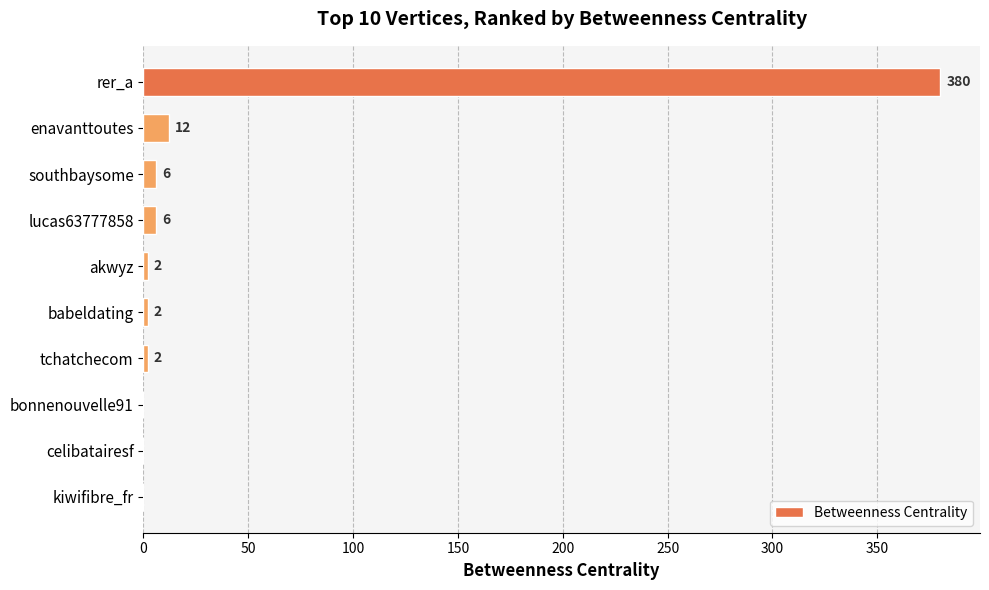

How many values are above zero?

7